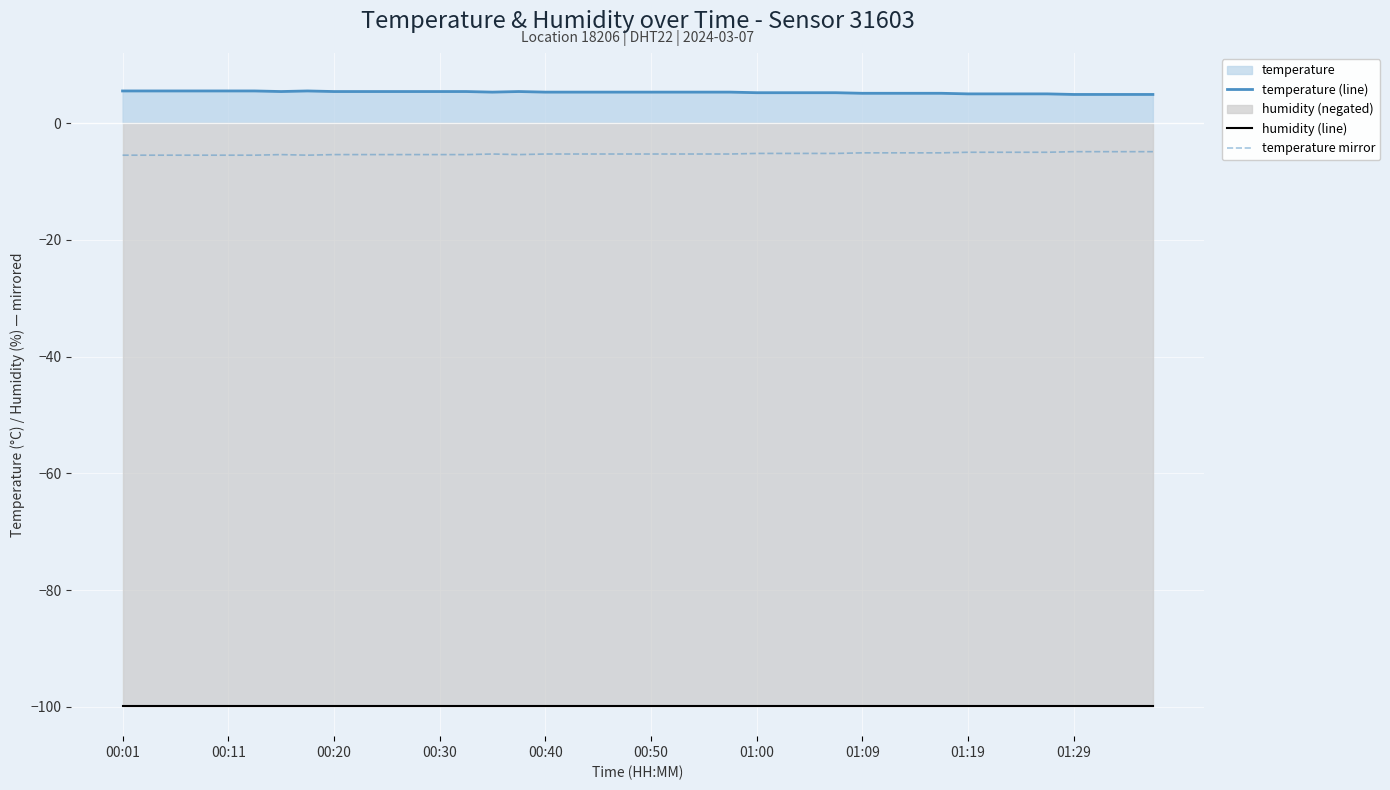

List the series in order of their peak value, highest first.

temperature (line), temperature mirror, humidity (line)